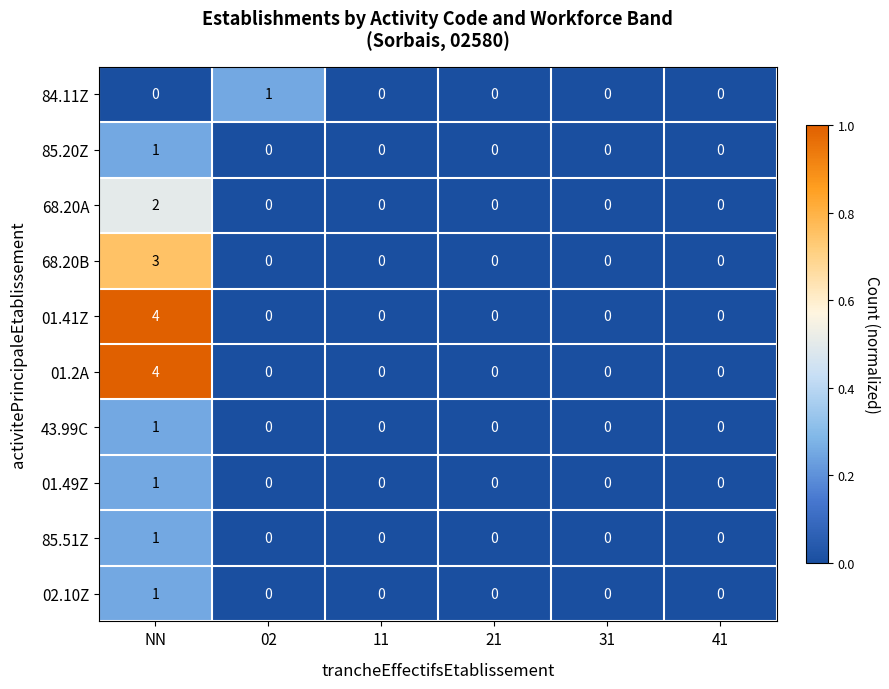

What is the difference between the 01.2A values at NN and 21?

4